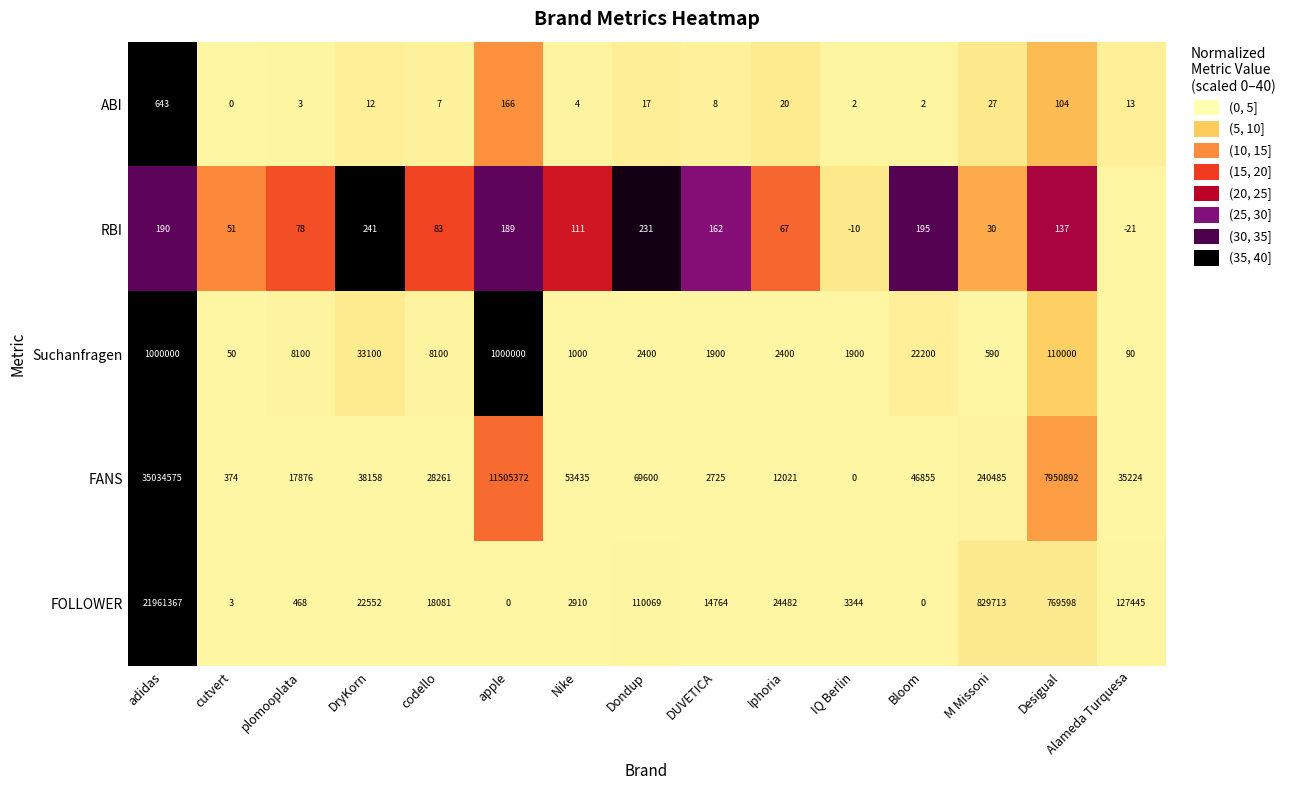

How many distinct data groups are displayed?

5